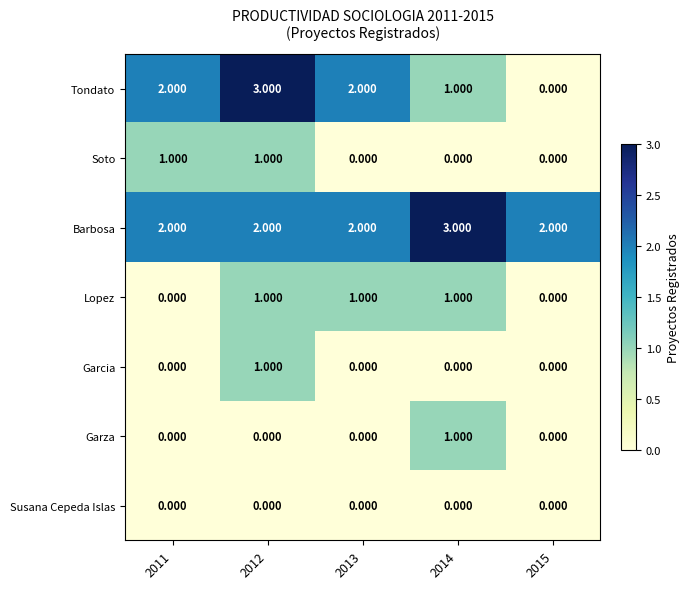

Which series has the largest total across all categories?

Barbosa